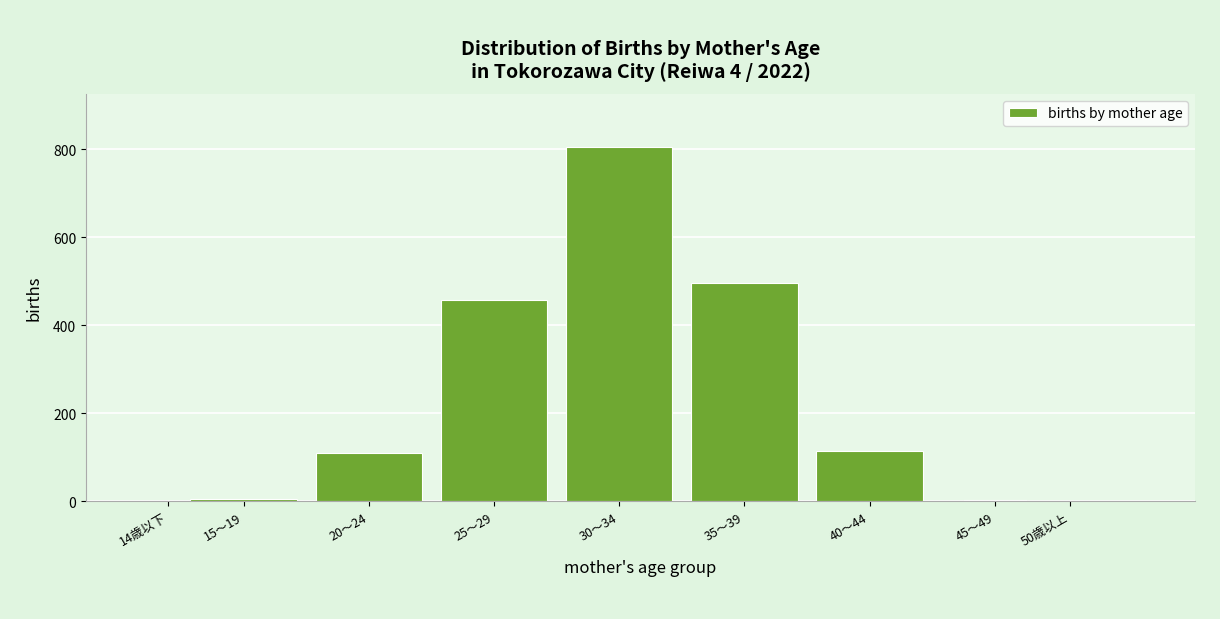

At which label is the value closest to 402?

25～29